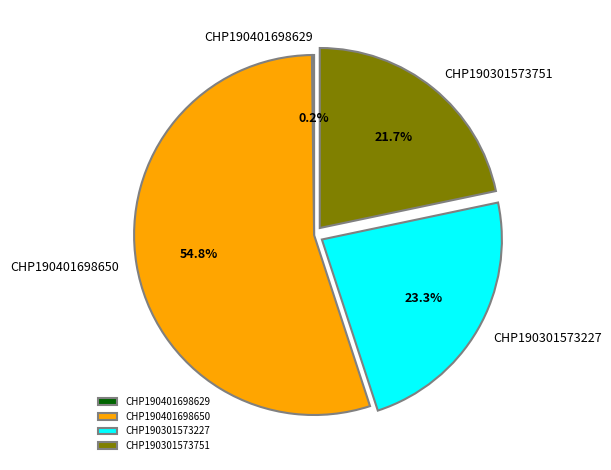

To the nearest percent, what is the average slice percentage?

25%